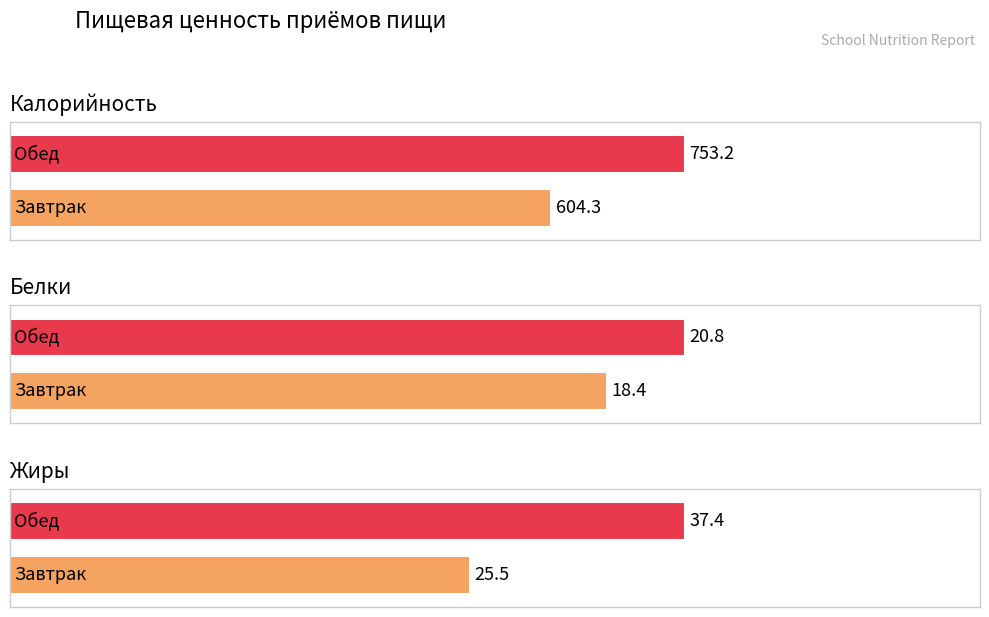

Which category has the lowest value in the Жиры series?

Завтрак